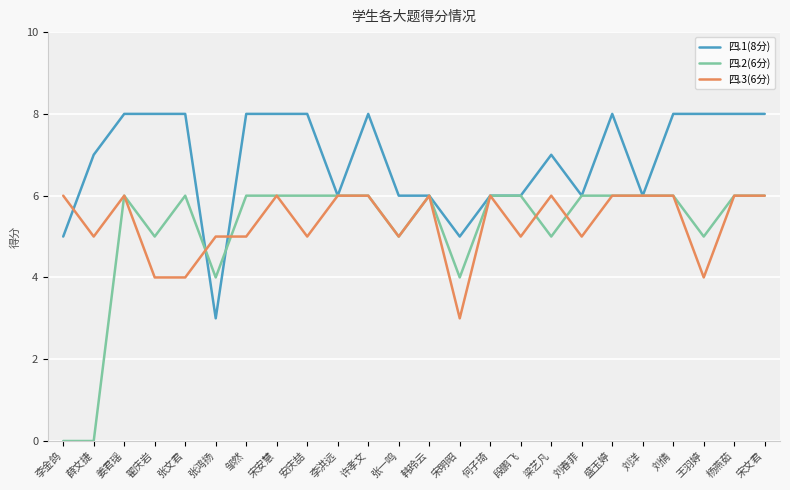

What is the greatest value displayed?

8